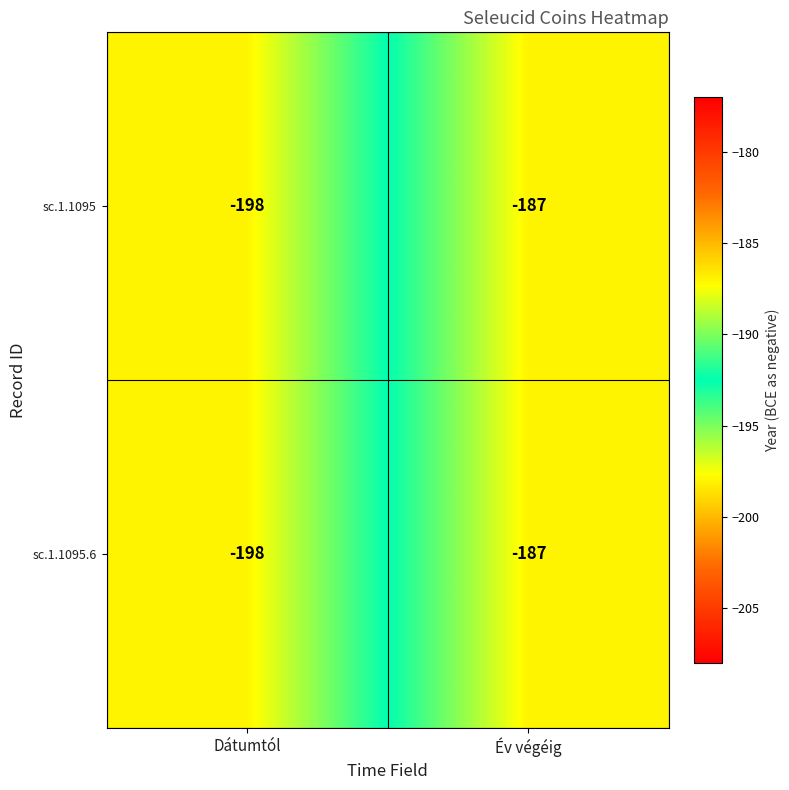

At which label does sc.1.1095.6 reach its minimum?

Dátumtól